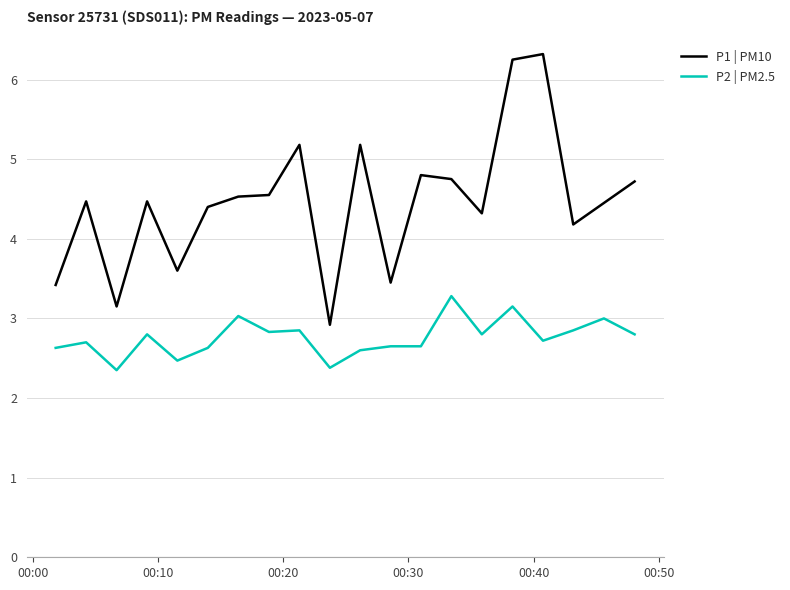

Rank the series by their maximum value, from highest to lowest.

P1 | PM10, P2 | PM2.5